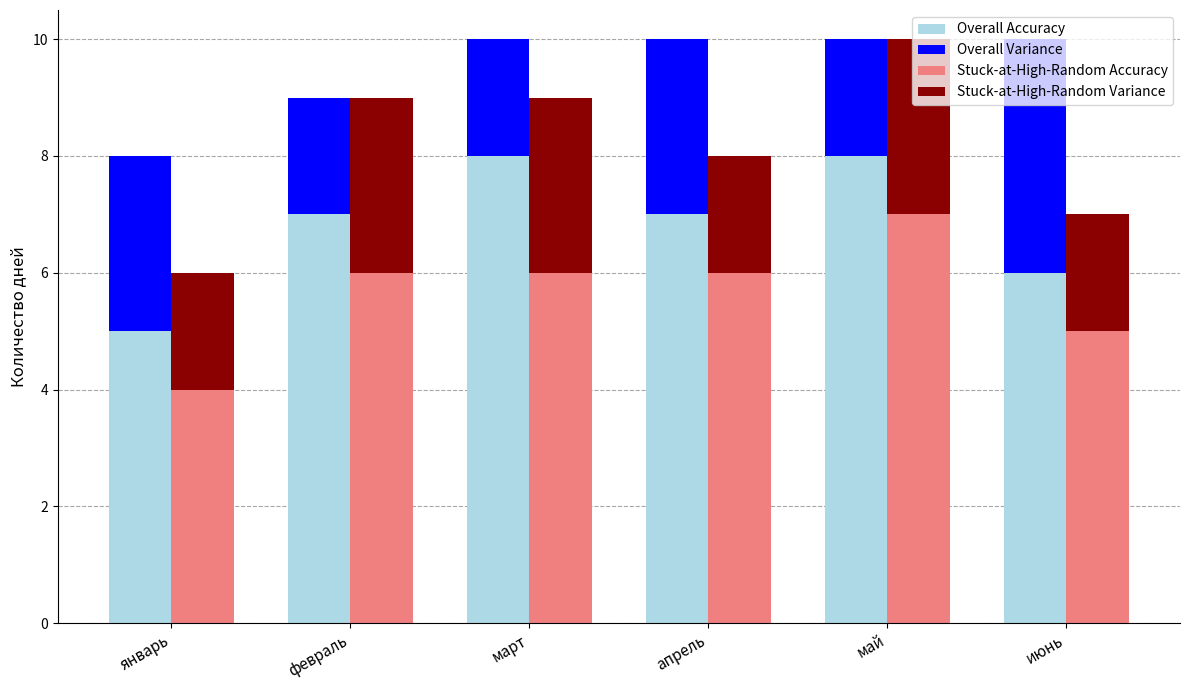

Does the chart contain any negative values?

No